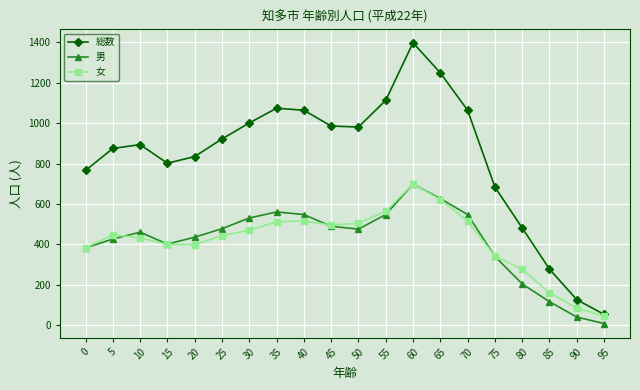

What is the difference between the highest and lowest values at 90?

86